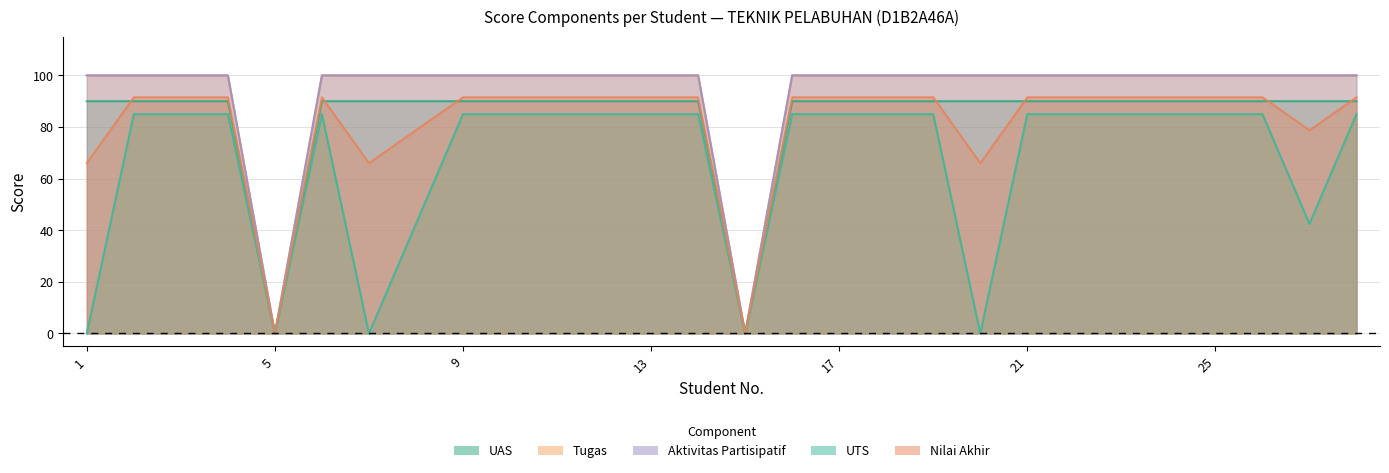

List the series in order of their peak value, highest first.

Tugas, Aktivitas Partisipatif, Nilai Akhir, UAS, UTS